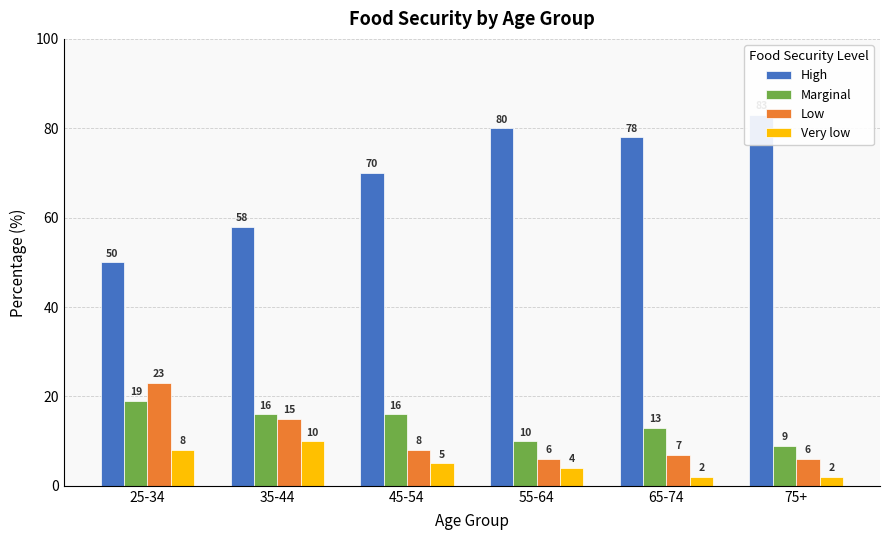

Reading left to right, what are all the values shown in this chart?

High: 25-34=50	35-44=58	45-54=70	55-64=80	65-74=78	75+=83
Marginal: 25-34=19	35-44=16	45-54=16	55-64=10	65-74=13	75+=9
Low: 25-34=23	35-44=15	45-54=8	55-64=6	65-74=7	75+=6
Very low: 25-34=8	35-44=10	45-54=5	55-64=4	65-74=2	75+=2